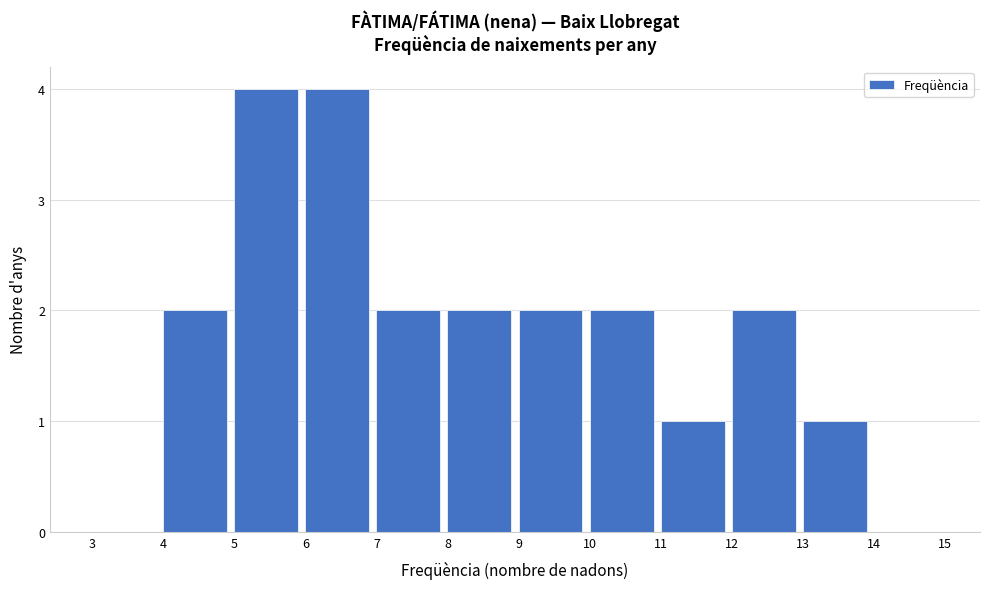

Reading left to right, list every bar in this chart as the range it spans on the x-axis followed by its height. The values are not printed on the chart, so give them approximately, as read against the axis.

3 to 4: 0
4 to 5: 2
5 to 6: 4
6 to 7: 4
7 to 8: 2
8 to 9: 2
9 to 10: 2
10 to 11: 2
11 to 12: 1
12 to 13: 2
13 to 14: 1
14 to 15: 0